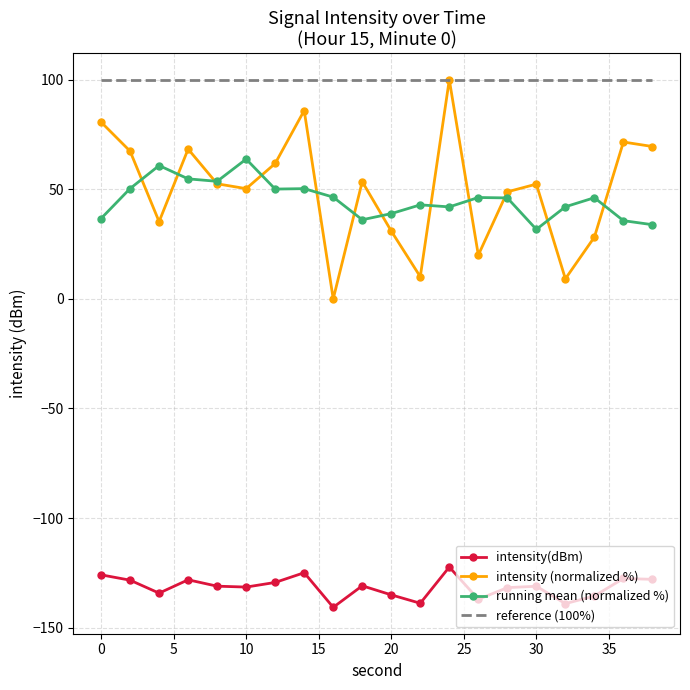

True or false: intensity (normalized %) and intensity(dBm) intersect in this chart.

False